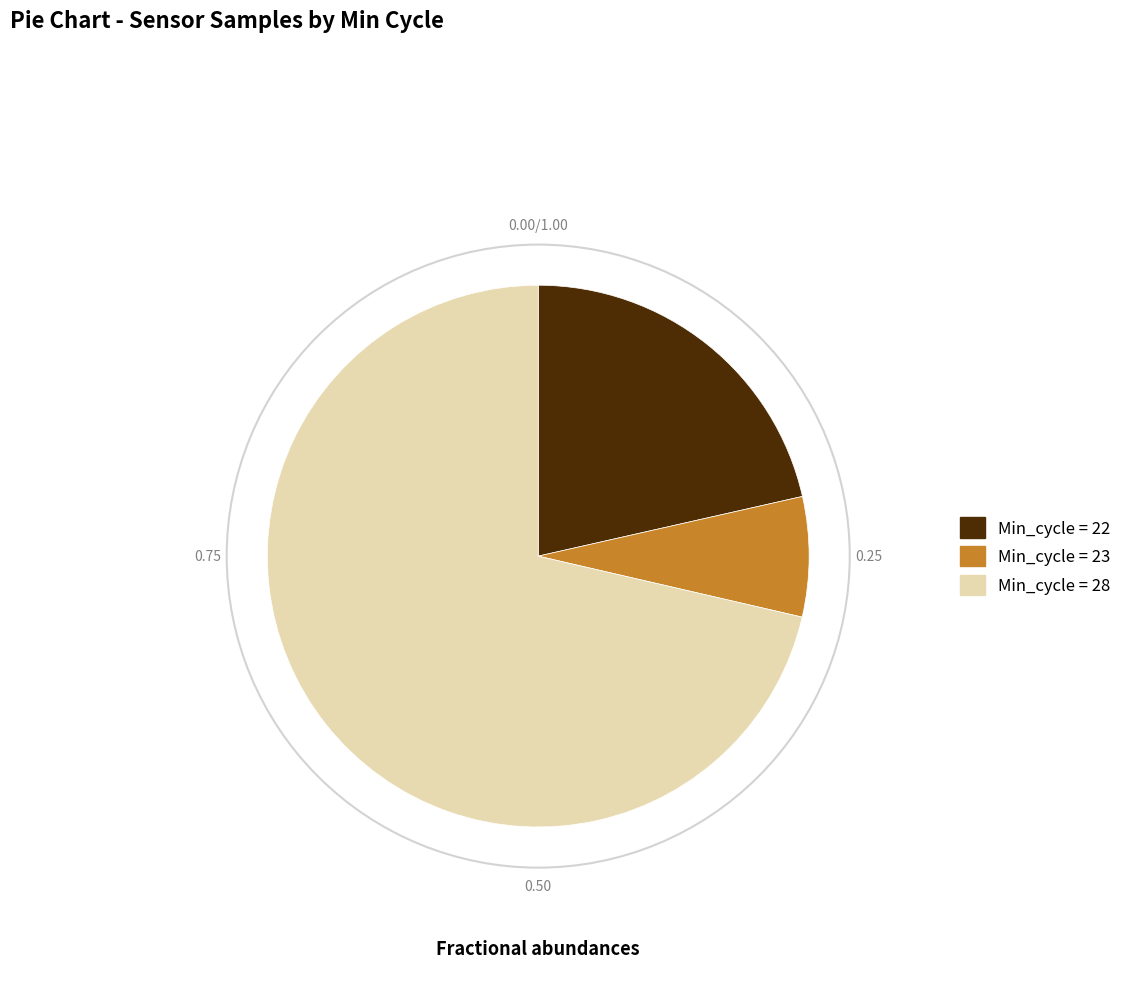

Does any single category account for the majority?

Yes